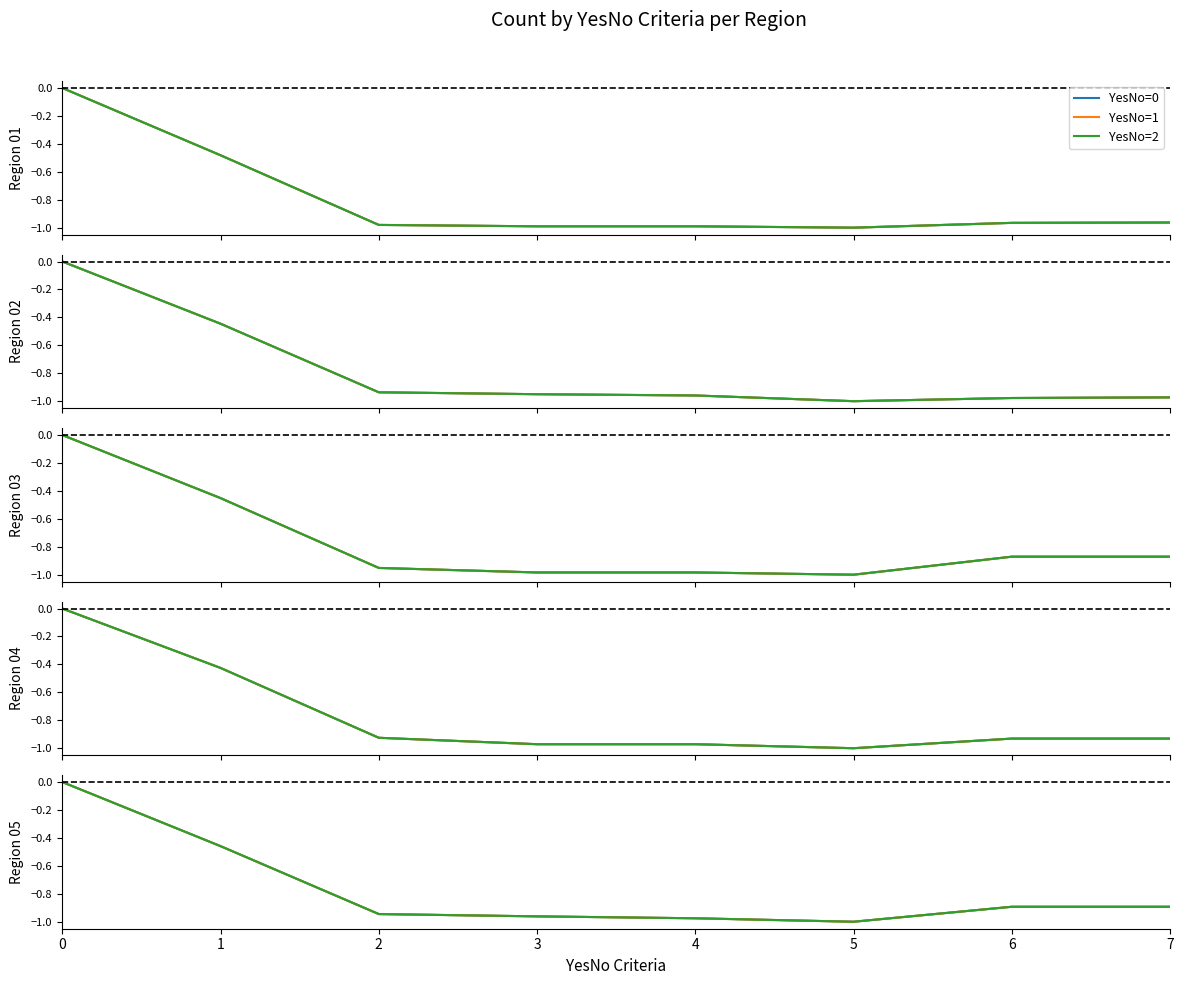

True or false: YesNo=1 and YesNo=0 cross at least once.

False